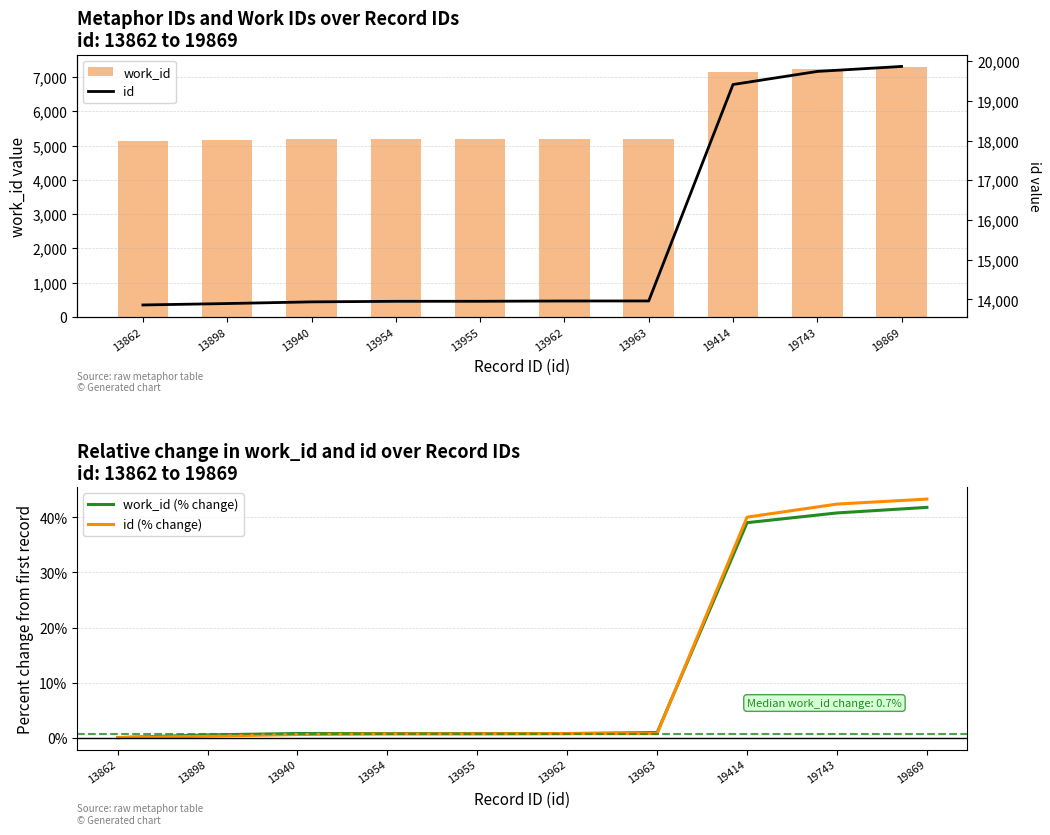

Between 19743 and 13962, which is larger?

19743